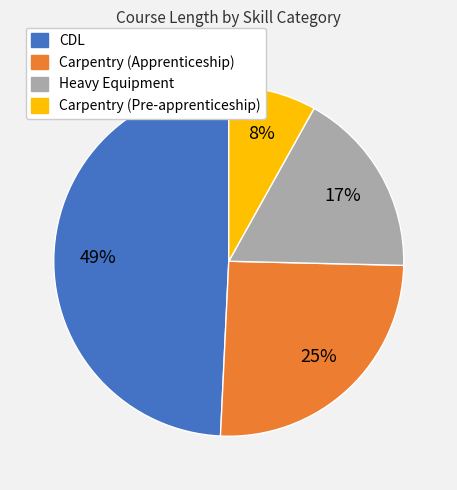

To the nearest percent, what is the difference between the largest and smallest slice percentages?

41%